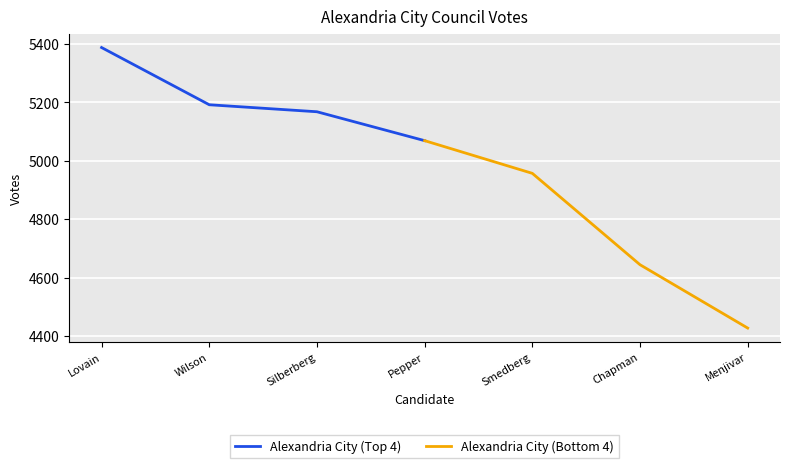

At which label does Alexandria City (Top 4) reach its minimum?

Pepper